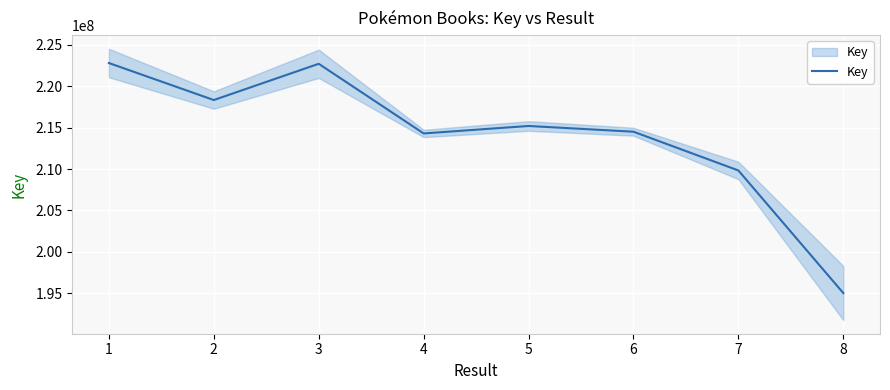

True or false: the data has more than 0 interior local peaks.

True